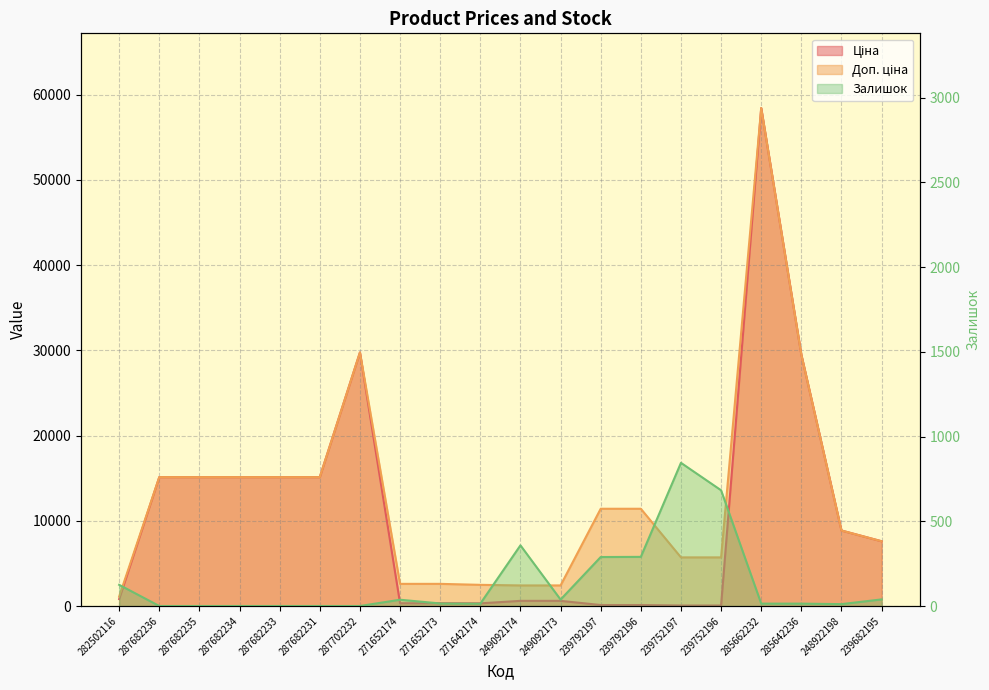

Rank the series at 287682235 from lowest to highest value.

Залишок, Ціна, Доп. ціна